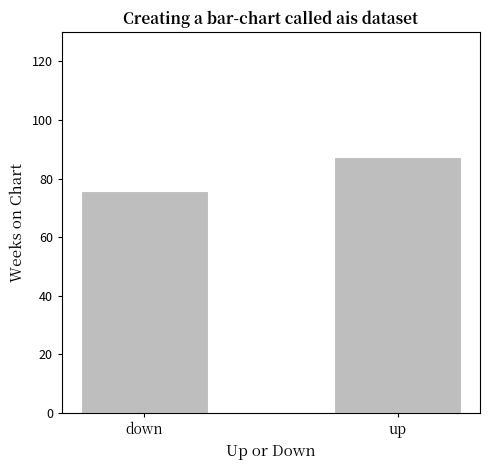

At which label does the data first exceed 87?

up